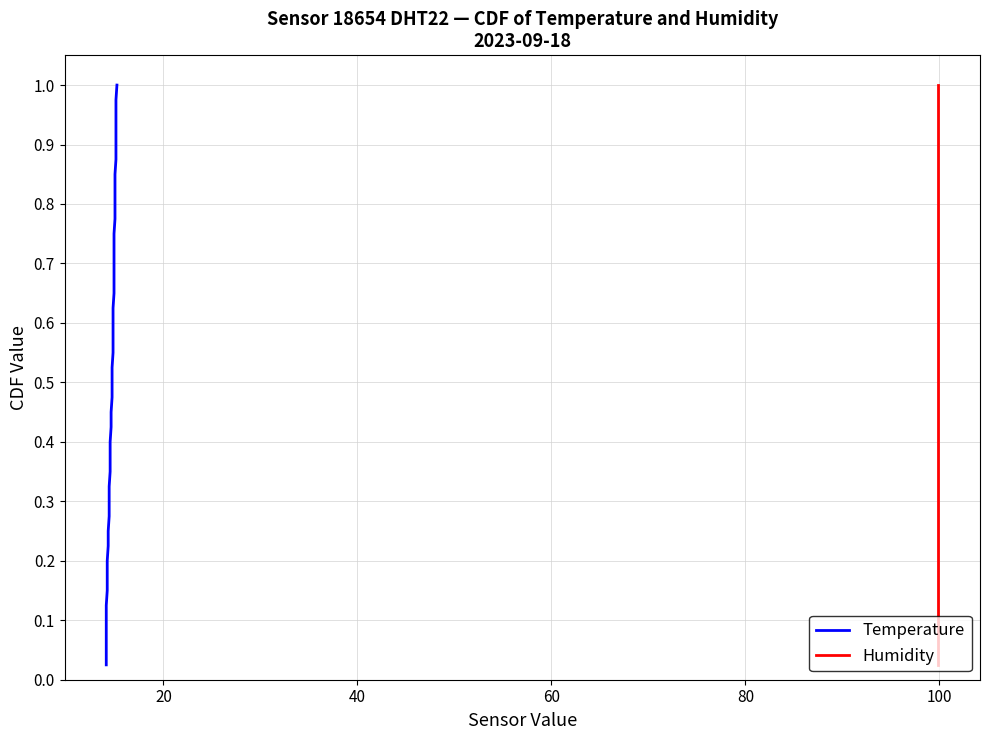

Does the chart have visible grid lines?

Yes